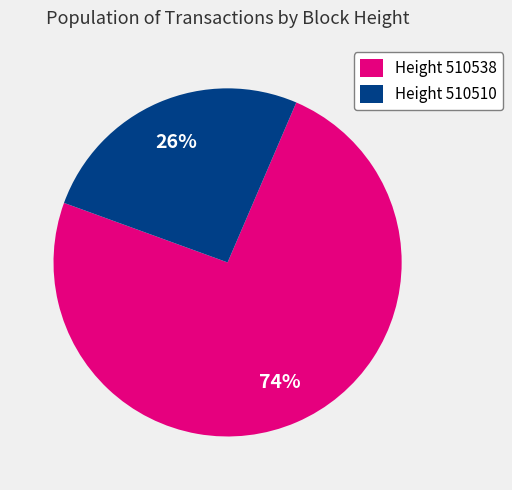

To the nearest percent, what is the difference between the largest and smallest slice percentages?

48%